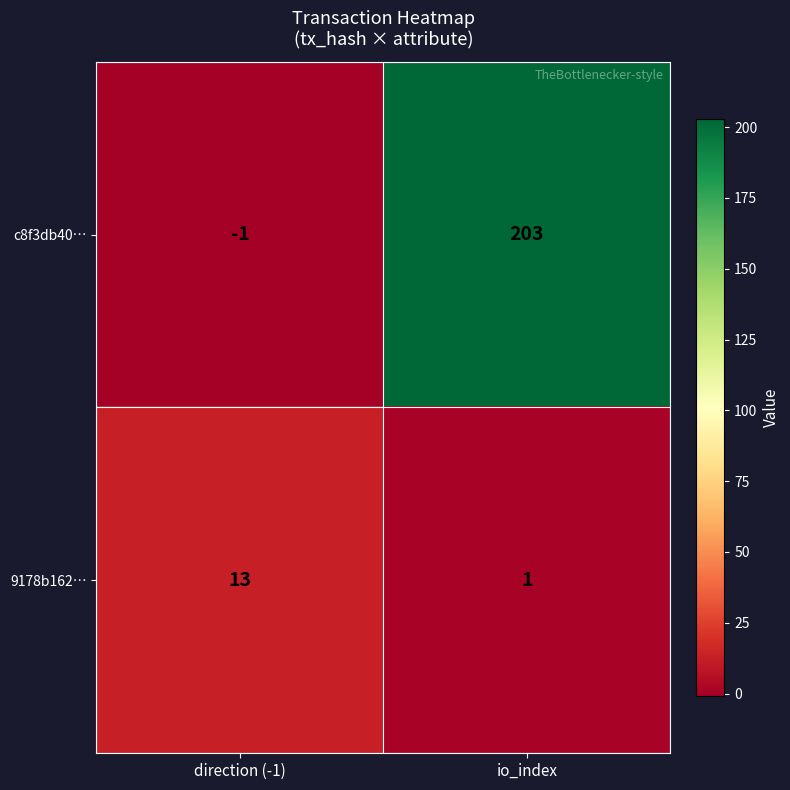

Reading left to right, list all the values displayed in this chart.

c8f3db40…: direction (-1)=-1	io_index=203
9178b162…: direction (-1)=13	io_index=1